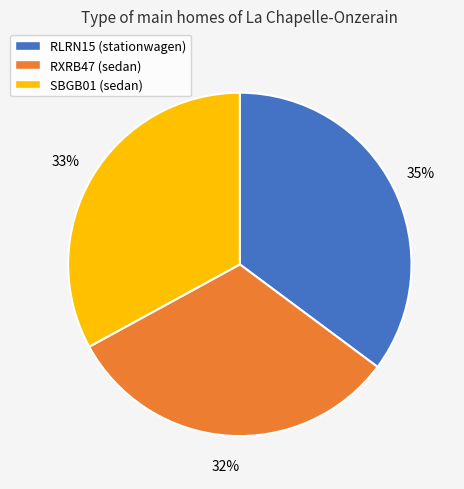

What is the ratio of the value at RXRB47 to the value at RLRN15?

0.9